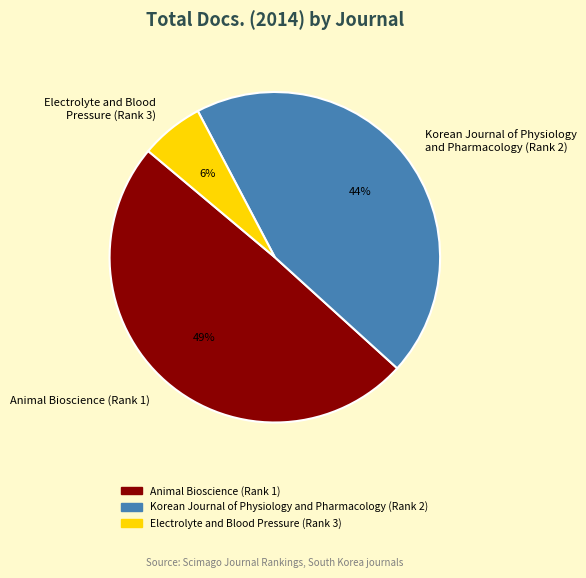

What is the smallest slice in the pie chart?

Electrolyte and Blood Pressure (Rank 3)